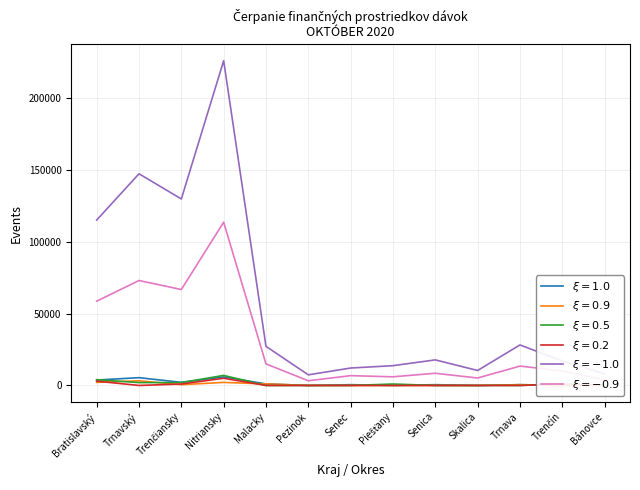

Reading left to right, list all the values displayed in this chart.

Prísp. pri zverení: 3773.4	5424.0	2169.6	5931.3	1084.8	0.0	542.4	0.0	542.4	0.0	542.4	0.0	542.4
z toho ženy (zverenie): 2157.9	3254.4	542.4	2134.5	1084.8	0.0	0.0	0.0	0.0	0.0	542.4	0.0	0.0
Prísp. pri zániku: 4002.0	2001.0	2001.0	7003.5	0.0	0.0	0.0	1000.5	0.0	0.0	0.0	1000.5	0.0
z toho ženy (zánik): 3001.5	0.0	1000.5	5002.5	0.0	0.0	0.0	0.0	0.0	0.0	0.0	1000.5	0.0
Opak. prísp. dieťaťu: 115238.5	147500.8	129947.9	226282.0	27254.0	7391.7	12139.5	13779.1	17821.1	10427.5	28238.6	17070.8	8115.8
z toho ženy (dieťa): 58713.2	73122.0	66844.0	113742.9	15006.2	3271.9	6822.4	6028.5	8486.7	5192.5	13498.9	10122.4	3879.2